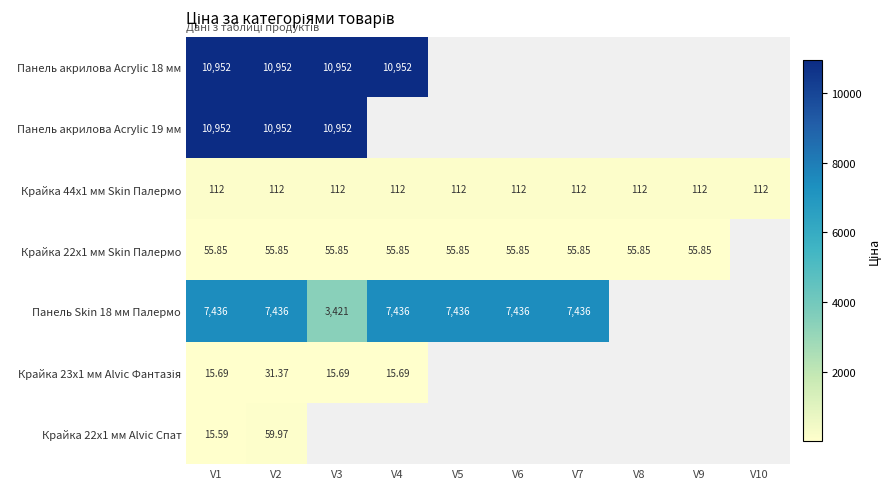

At which category is the sum across all series the highest?

V2